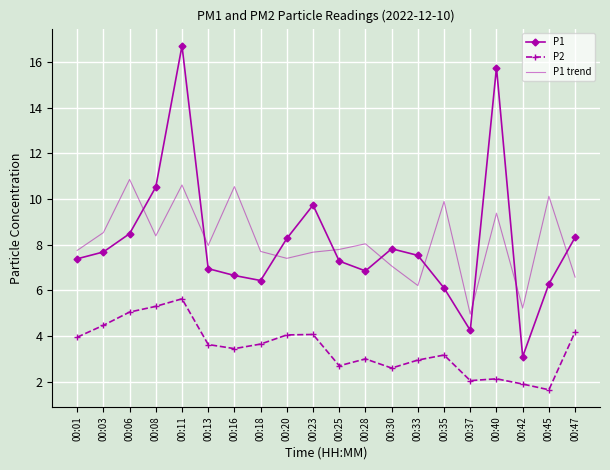

The value of P2 at 00:03 is 7.3. True or false?

False